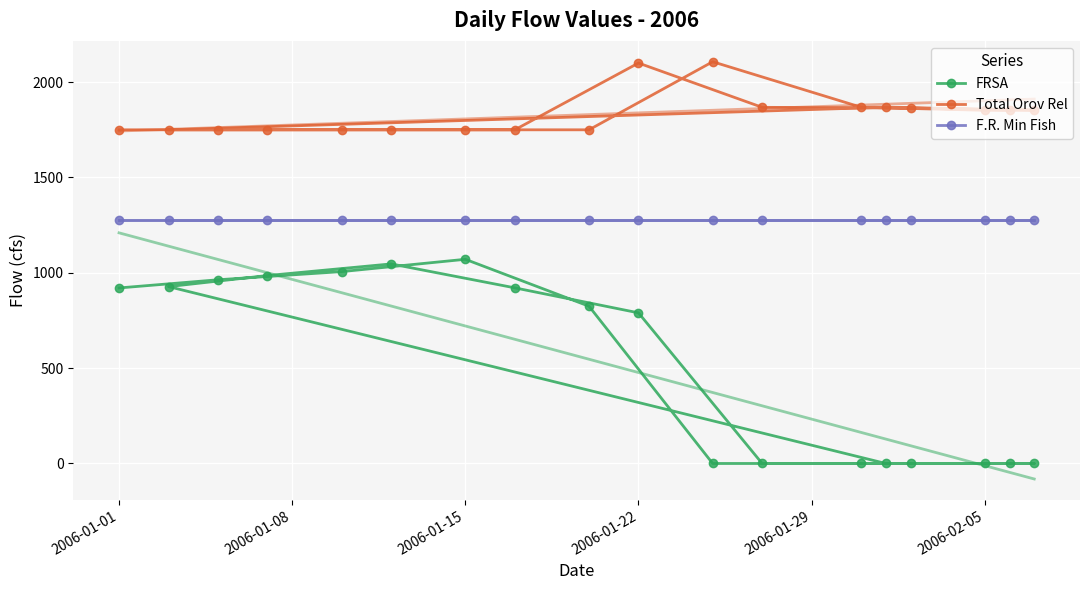

Which category has the highest value in the FRSA series?

2006-01-15